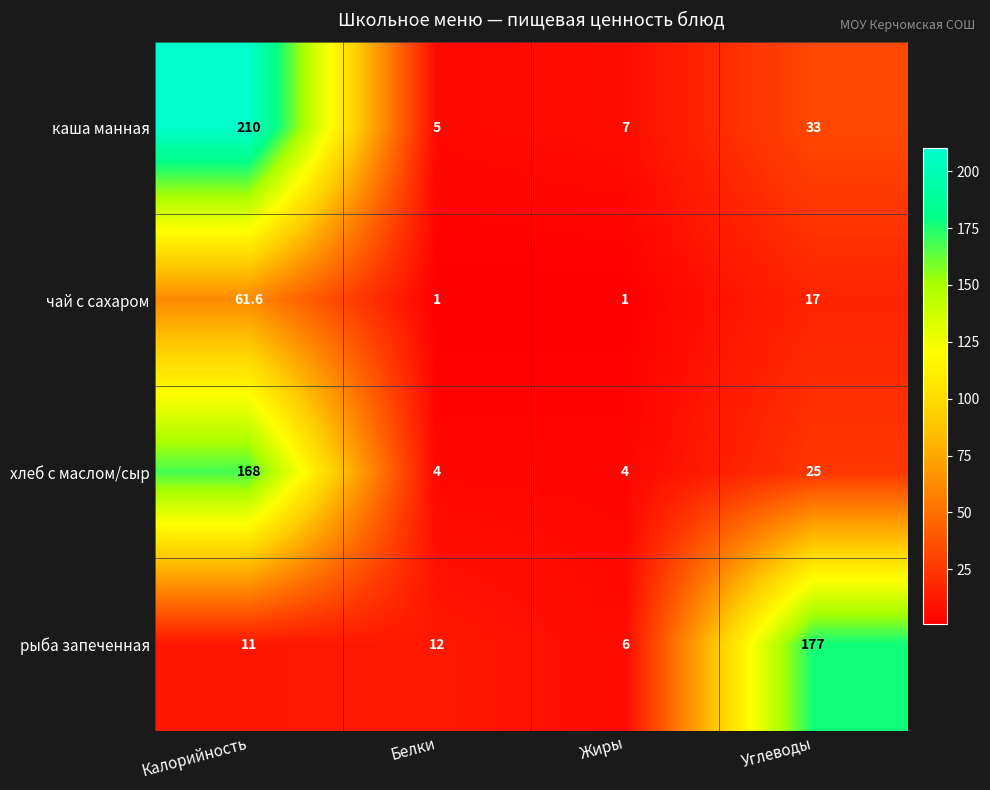

Is it true that рыба запеченная equals 12.0 at Белки?

True